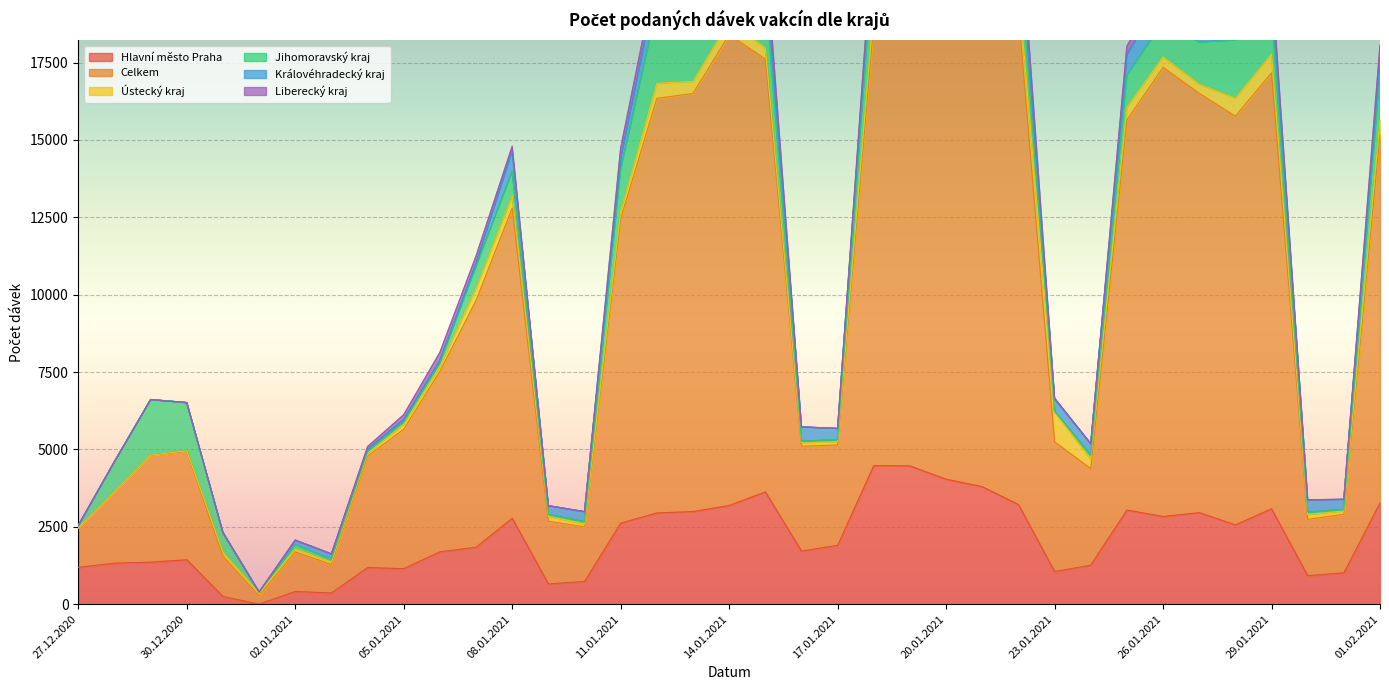

What is the difference between the maximum and minimum values in the Královéhradecký kraj series?

921